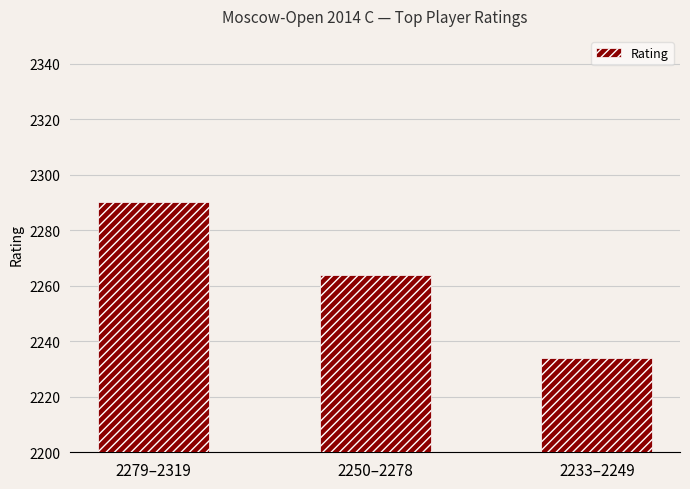

What is the maximum value shown in the chart?

2290